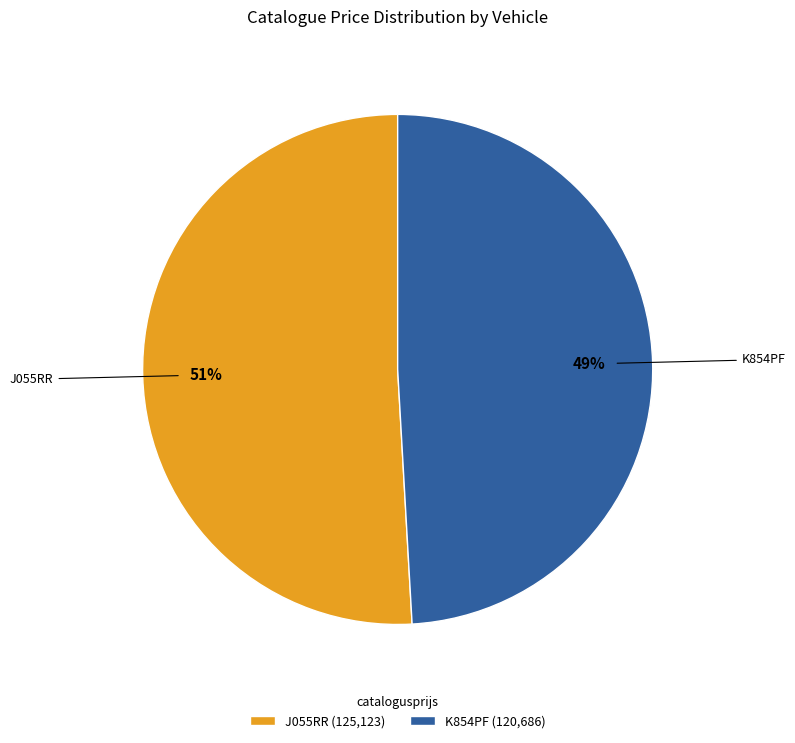

Approximately how many times larger is the value at K854PF compared to J055RR?

1.0